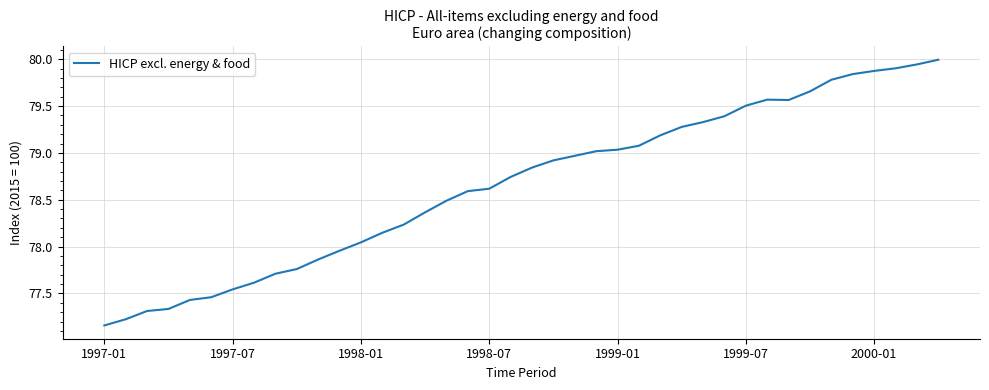

Count the number of values greater than 78.

28